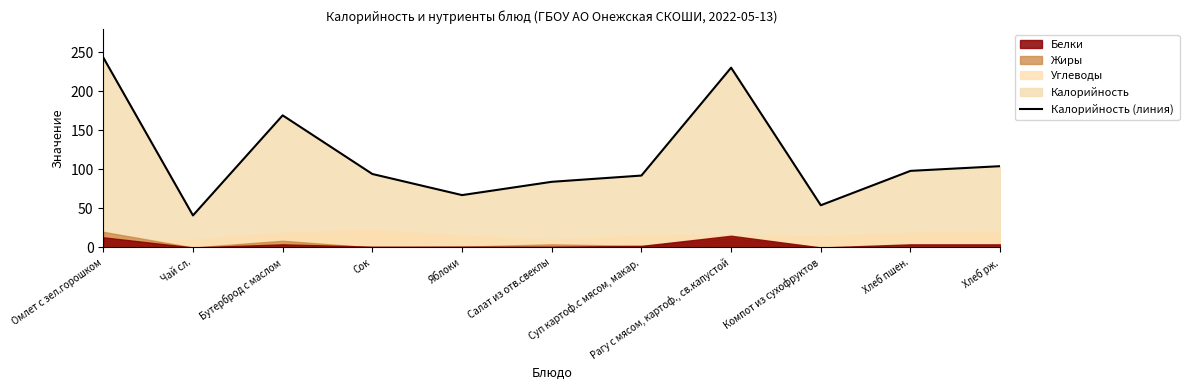

What is the ratio of the value at Суп картоф.с мясом, макар. to the value at Бутерброд с маслом?

0.5